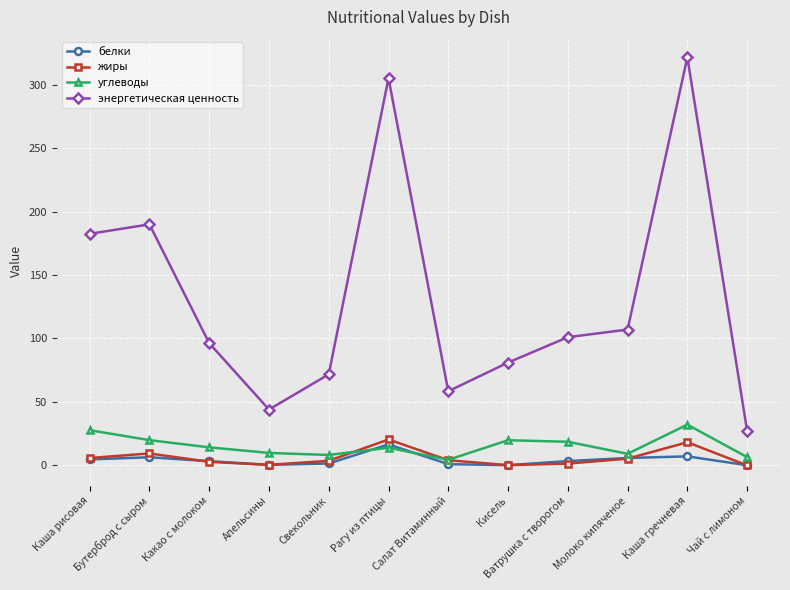

How many values in the энергетическая ценность series are below 101?

6